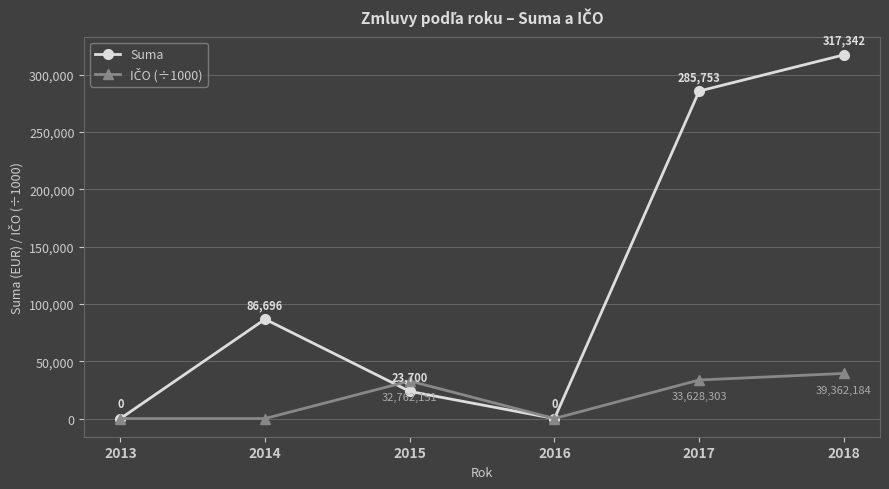

How many interior local peaks does the Suma series have?

1